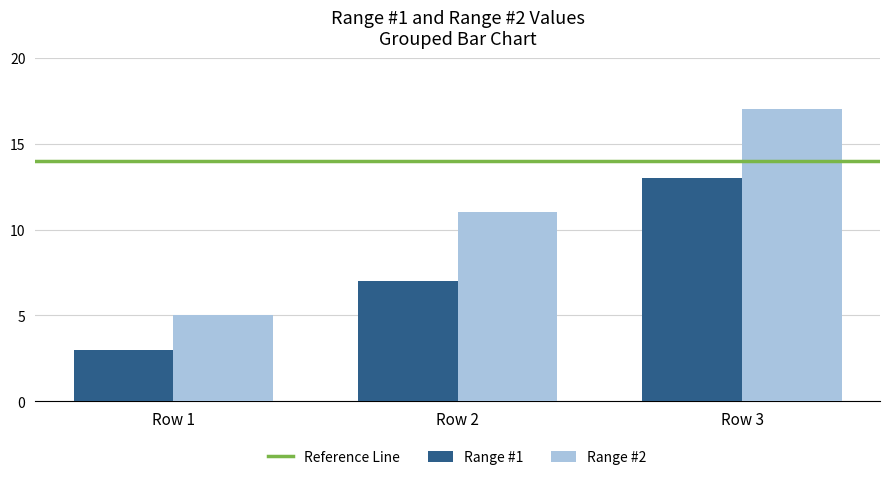

How many bars are there in each group?

2